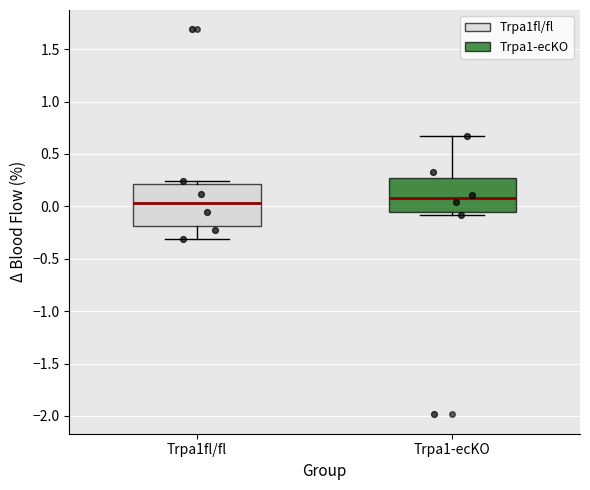

Reading left to right, read every box against the y-axis: the position of its median line, the range the box covers, and the ends of its whiskers. The values are not printed on the chart, so give them approximately, as read against the axis.

Trpa1fl/fl: median 0.05, box -0.20 to 0.20, whiskers -0.30 to 0.25
Trpa1-ecKO: median 0.10, box -0.05 to 0.25, whiskers -0.10 to 0.65